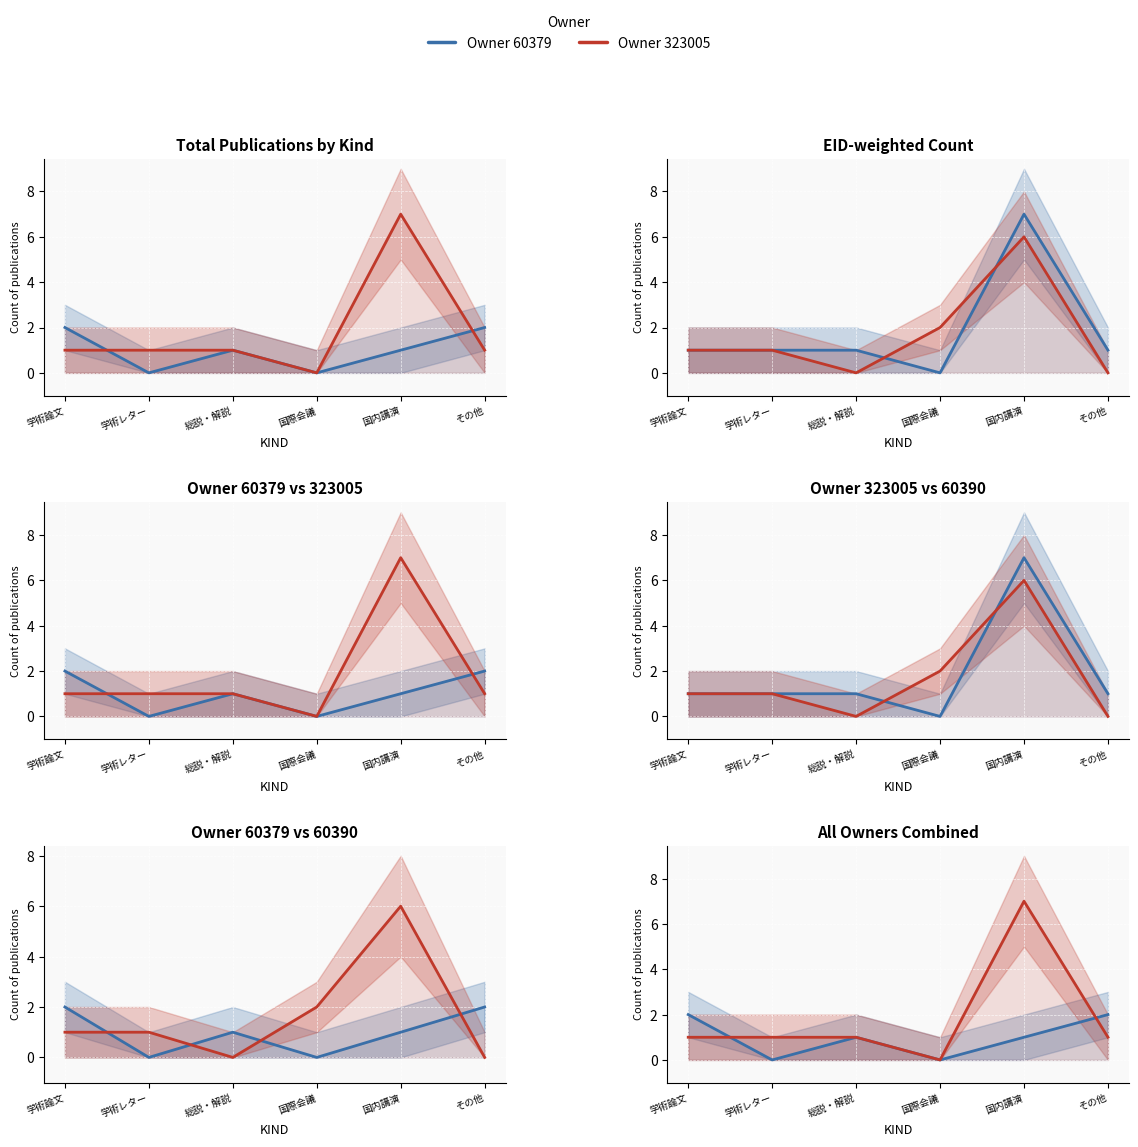

How many values in the Owner 323005 series exceed 1?

1